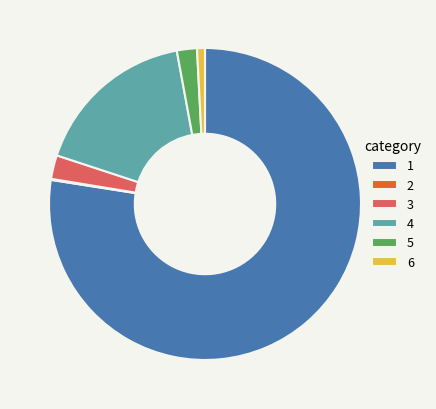

Which category accounts for the majority?

1